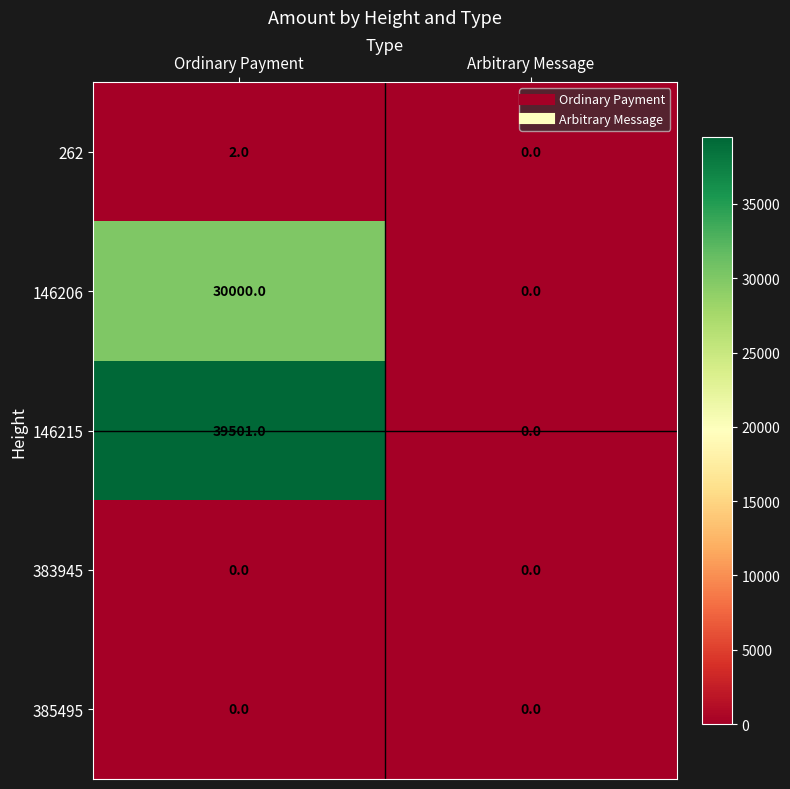

How many data points does each series have?

2